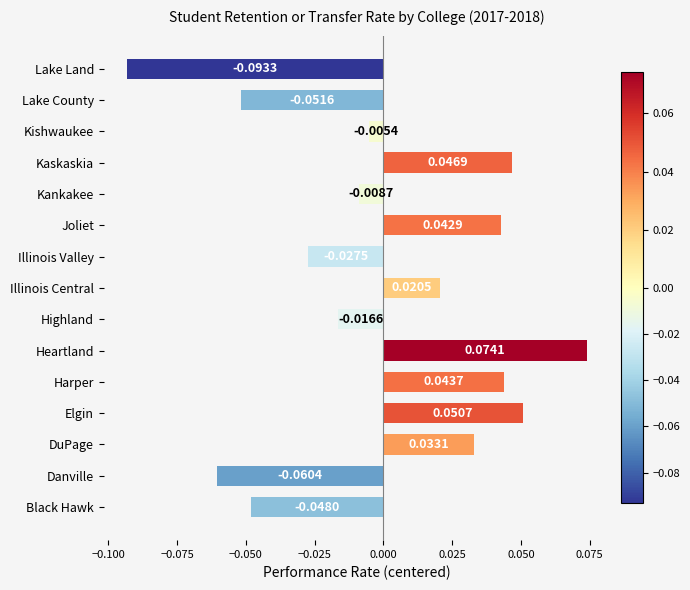

List the labels in order of value, largest first.

Heartland, Elgin, Kaskaskia, Harper, Joliet, DuPage, Illinois Central, Kishwaukee, Kankakee, Highland, Illinois Valley, Black Hawk, Lake County, Danville, Lake Land